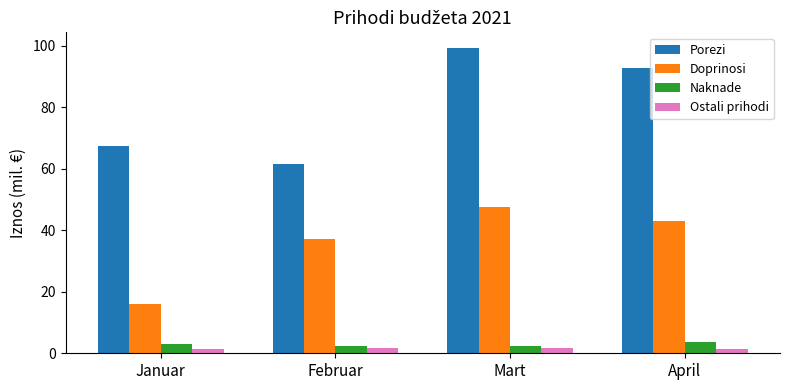

Count the number of data series in this chart.

4